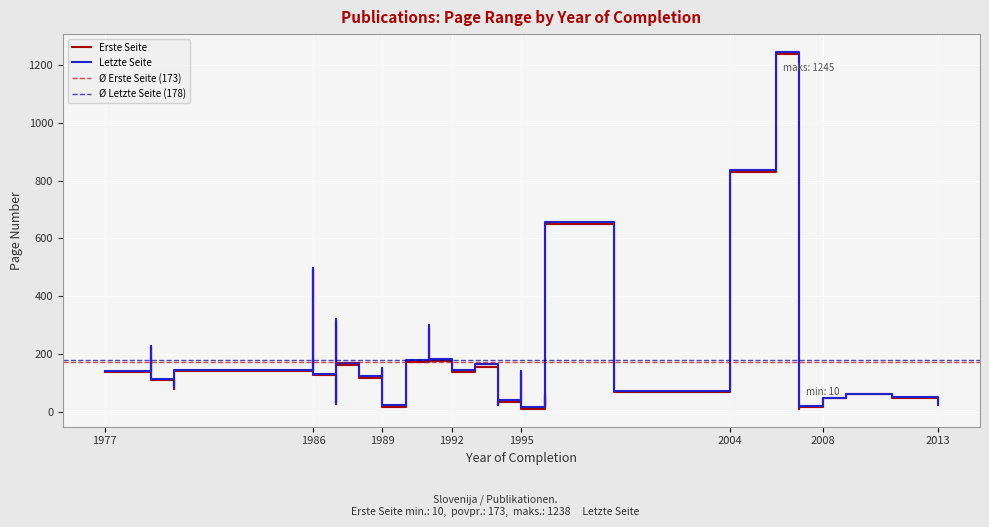

How many data points in Letzte Seite are above 122?

19